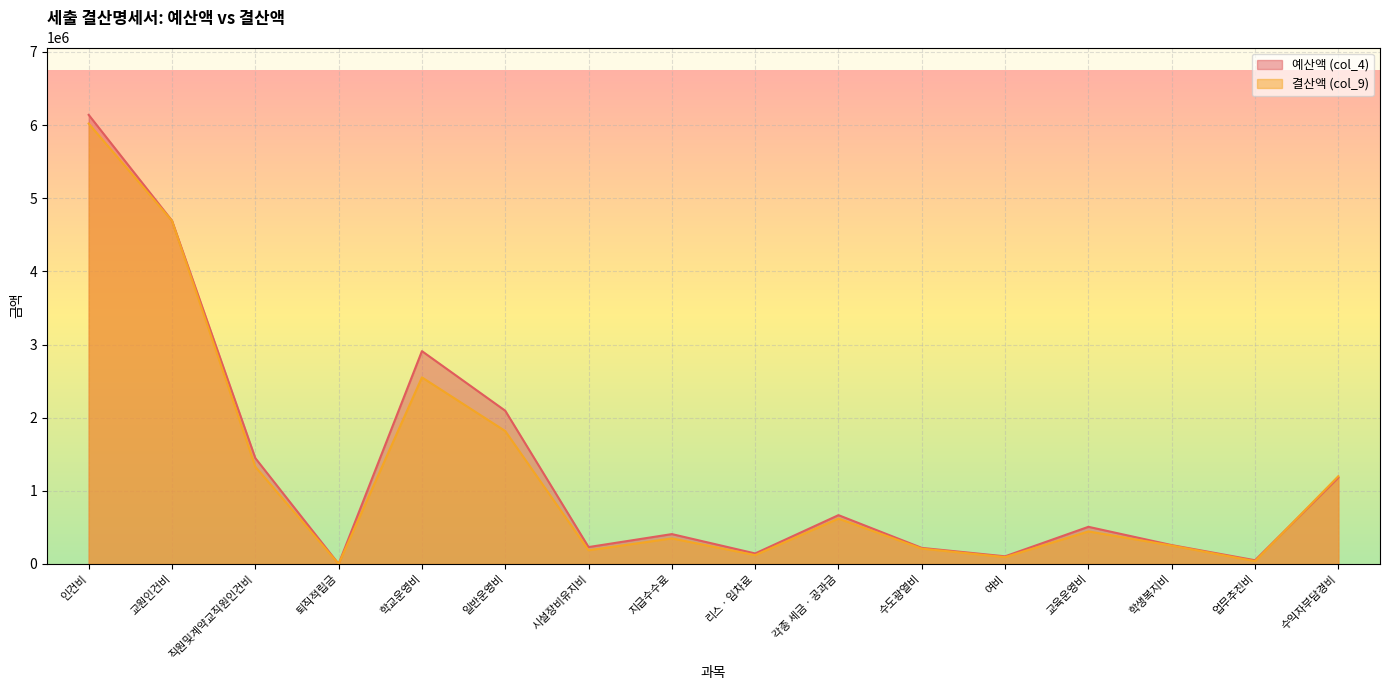

At 인건비, list the series in order from smallest to largest.

결산액 (col_9), 예산액 (col_4)